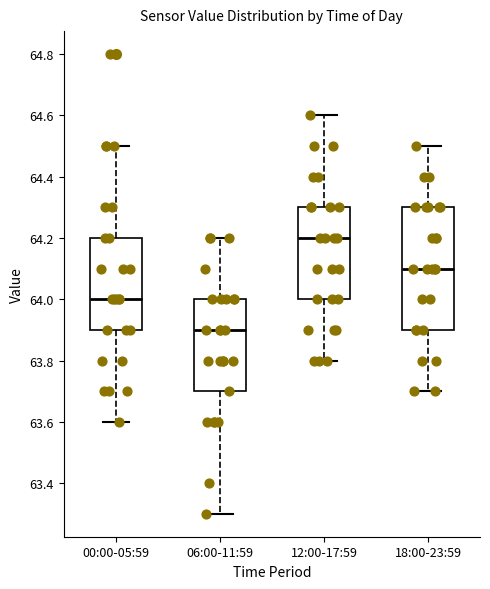

Reading left to right, transcribe this box plot: for each box, give where its median line is, the range the box spans, and where its two whiskers end, as read against the y-axis. The values are not printed on the chart, so give them approximately, as read against the axis.

00:00-05:59: median 64.0, box 63.9 to 64.2, whiskers 63.6 to 64.5
06:00-11:59: median 63.9, box 63.7 to 64.0, whiskers 63.3 to 64.2
12:00-17:59: median 64.2, box 64.0 to 64.3, whiskers 63.8 to 64.6
18:00-23:59: median 64.1, box 63.9 to 64.3, whiskers 63.7 to 64.5